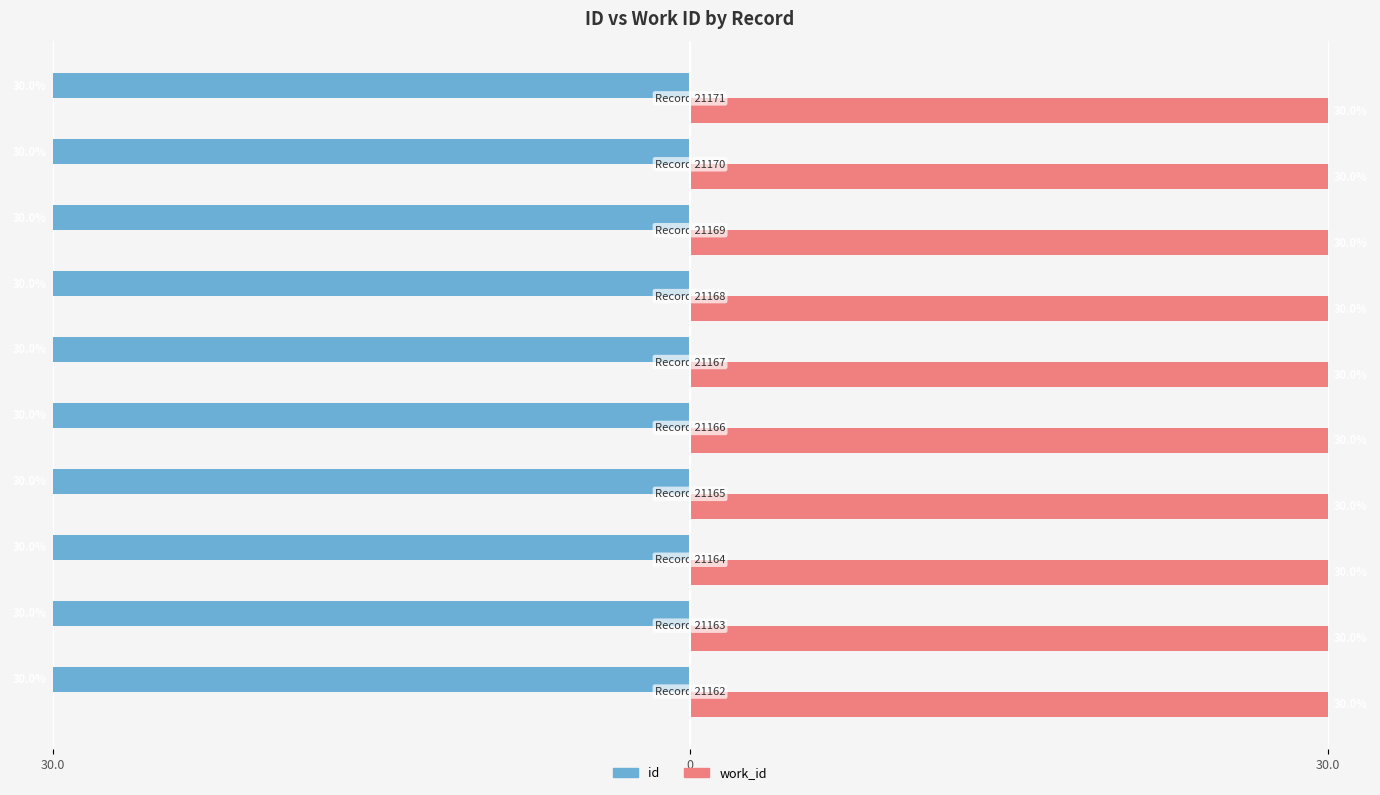

What are all the series names shown in the legend?

id, work_id